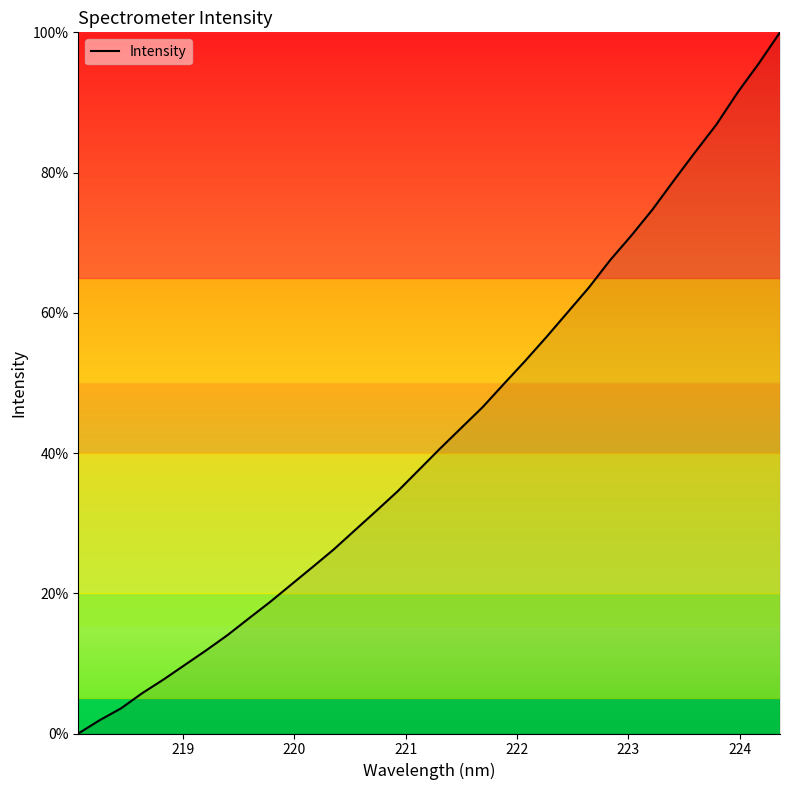

How many values are above zero?

33